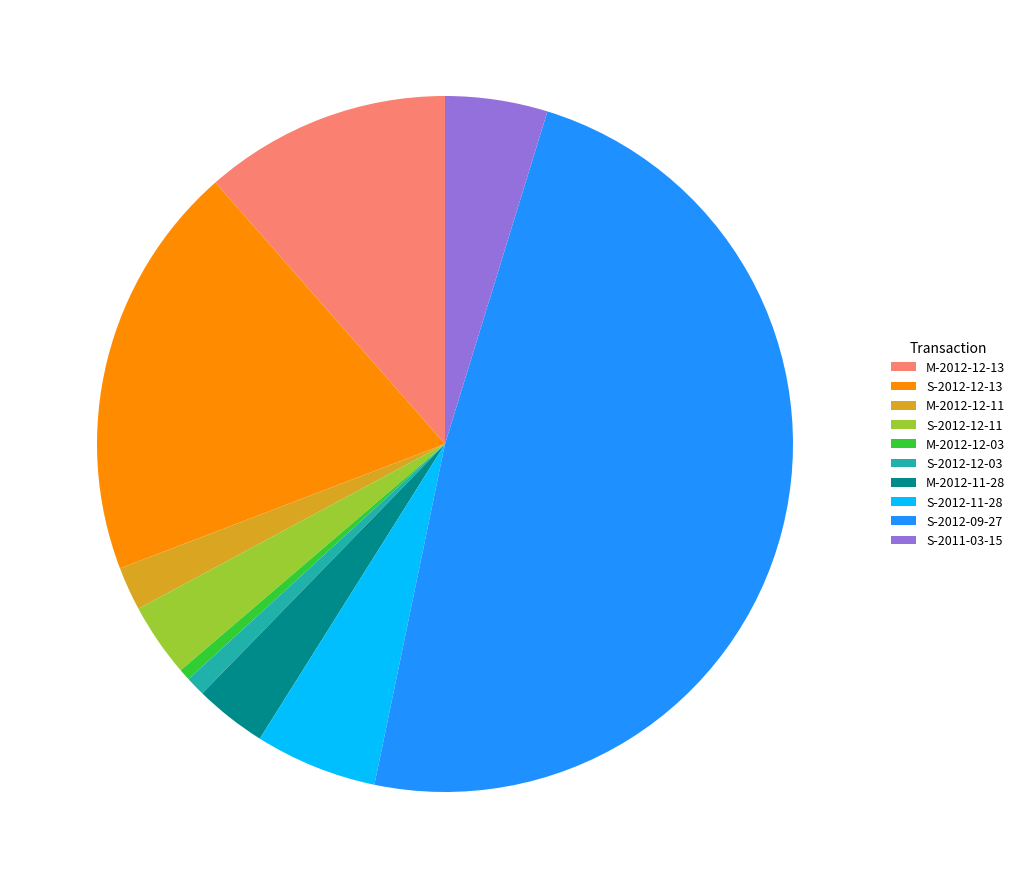

Does M-2012-12-03 represent more than half of the total?

No